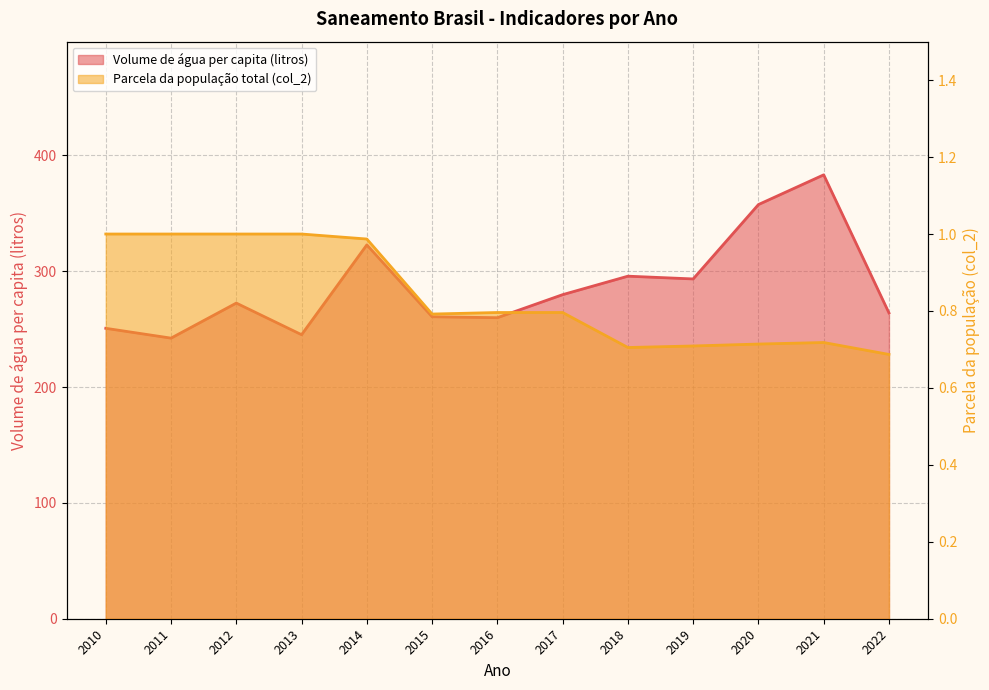

Rank the series by their average value, from lowest to highest.

Parcela da população total que mora em ... (col_2), Volume de água consumida per capita (li...)